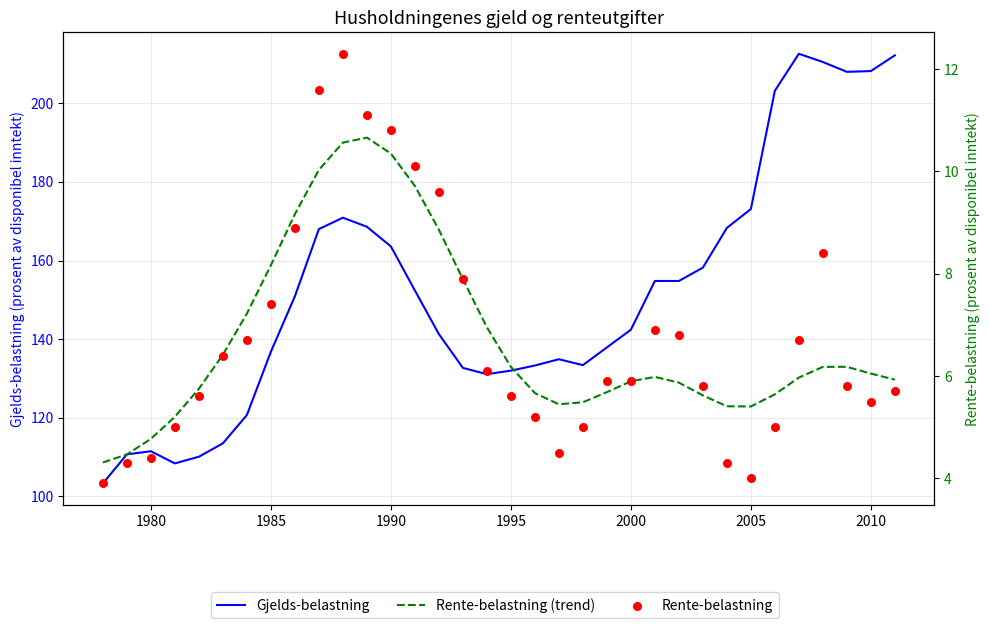

Which series has the largest total across all categories?

Gjelds-belastning